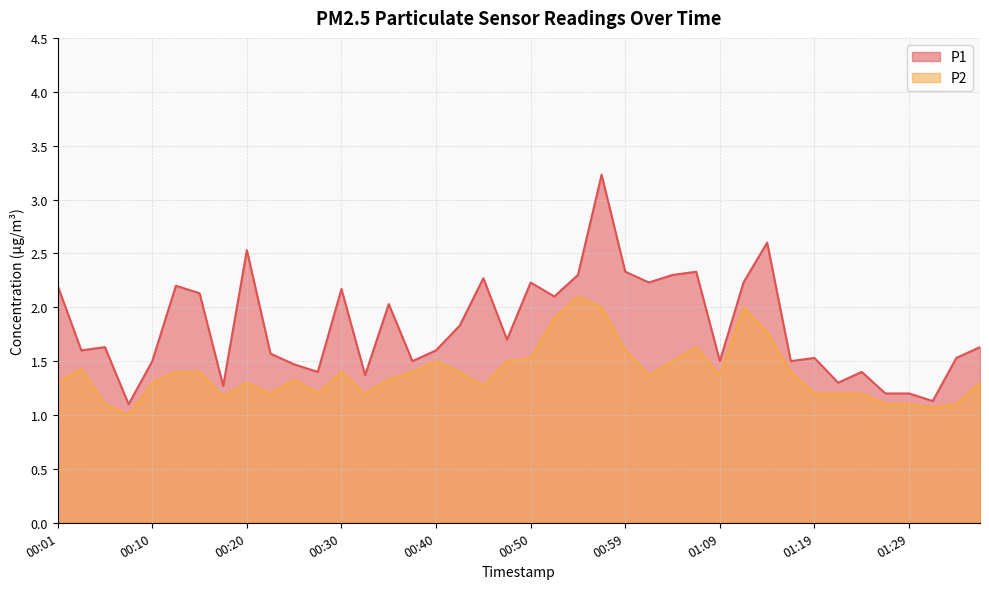

Rank the series by their average value, from lowest to highest.

P2, P1